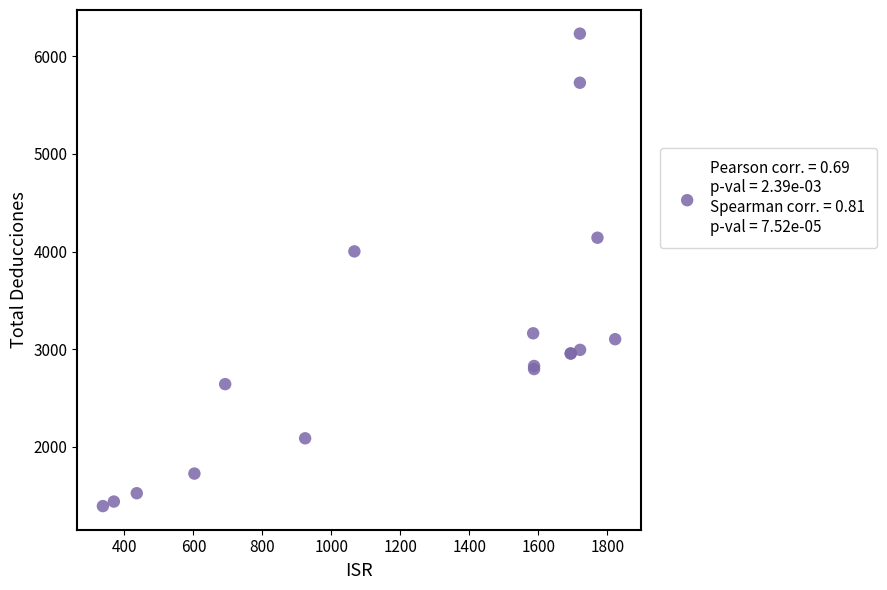

What Y value in the scatter plot is closest to 3812?

4001.8